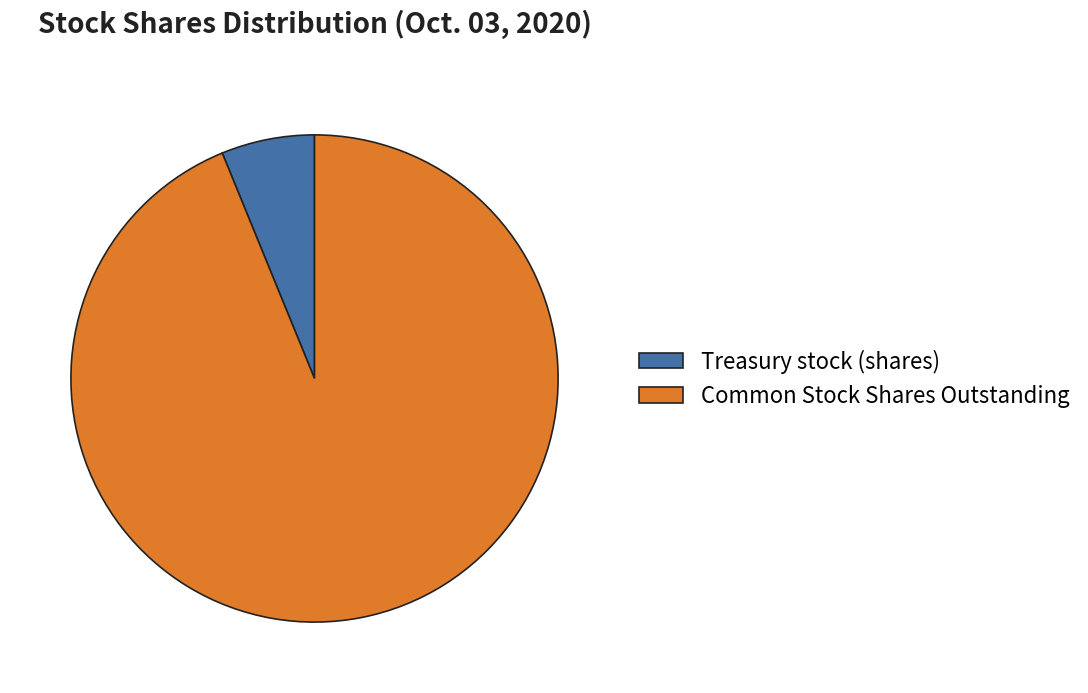

What is the smallest slice in the pie chart?

Treasury stock (shares)